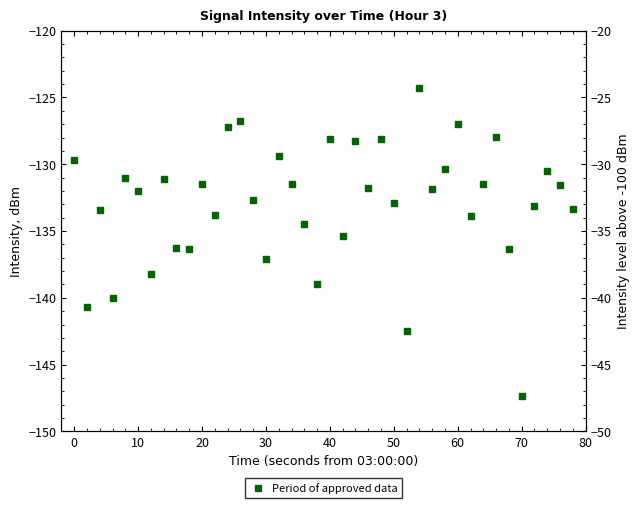

How many points are higher than both their immediate neighbors (excluding endpoints)?

13